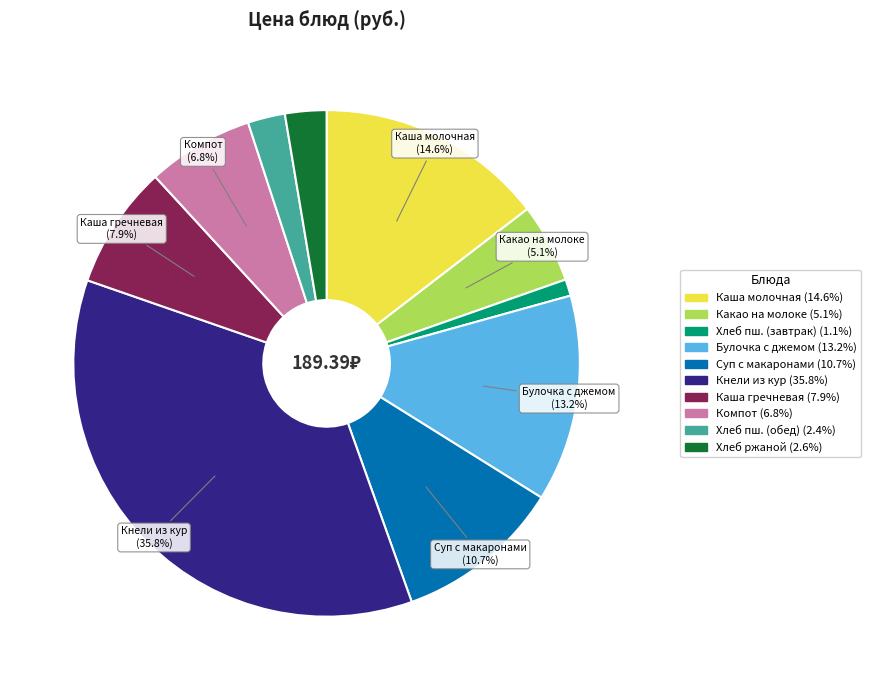

Does any single category account for the majority?

No